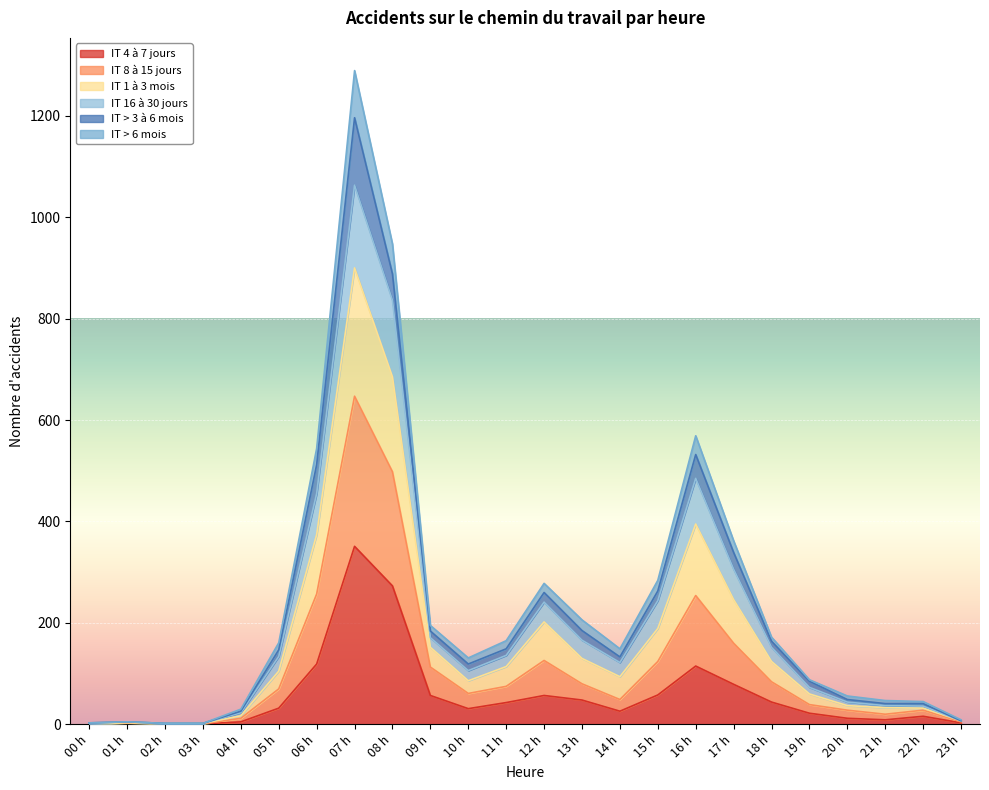

Rank the categories by IT 1 à 3 mois value from highest to lowest.

07 h, 08 h, 16 h, 06 h, 17 h, 15 h, 12 h, 13 h, 09 h, 18 h, 11 h, 05 h, 14 h, 10 h, 19 h, 20 h, 21 h, 22 h, 04 h, 23 h, 01 h, 00 h, 02 h, 03 h